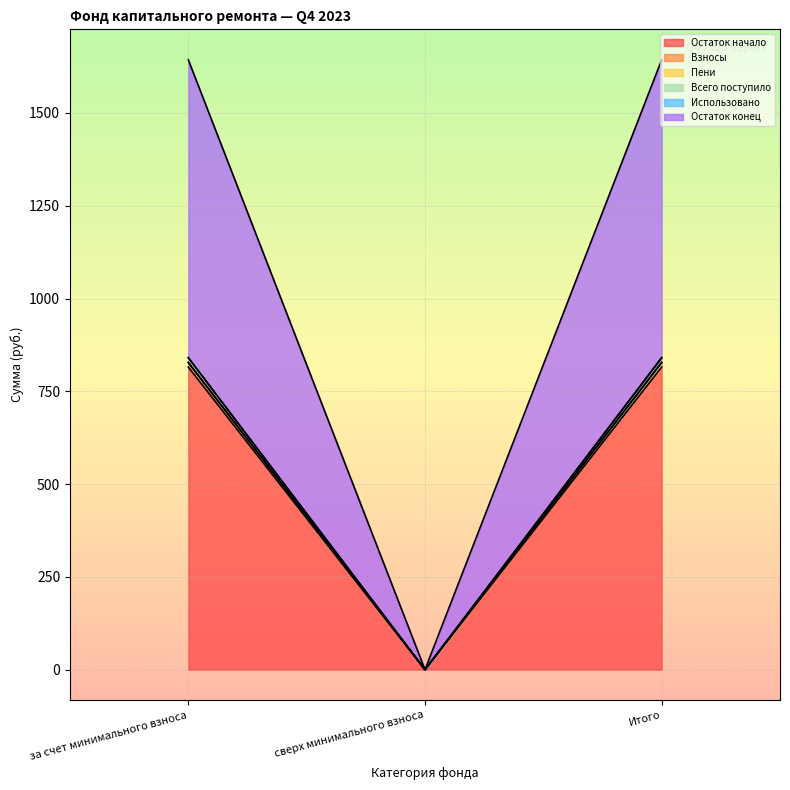

True or false: Остаток конец has a value of 827.9 at Итого.

True